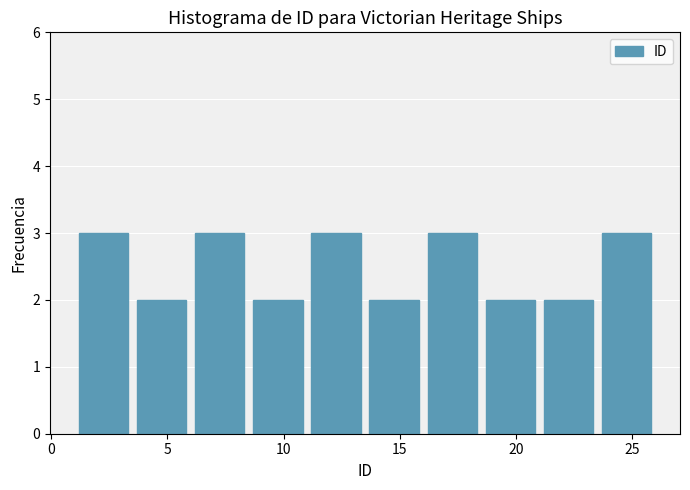

How tall is the bar that spans 8.5 to 11.0 on the x-axis? The values are not printed on the chart, so give them approximately, as read against the axis.

2